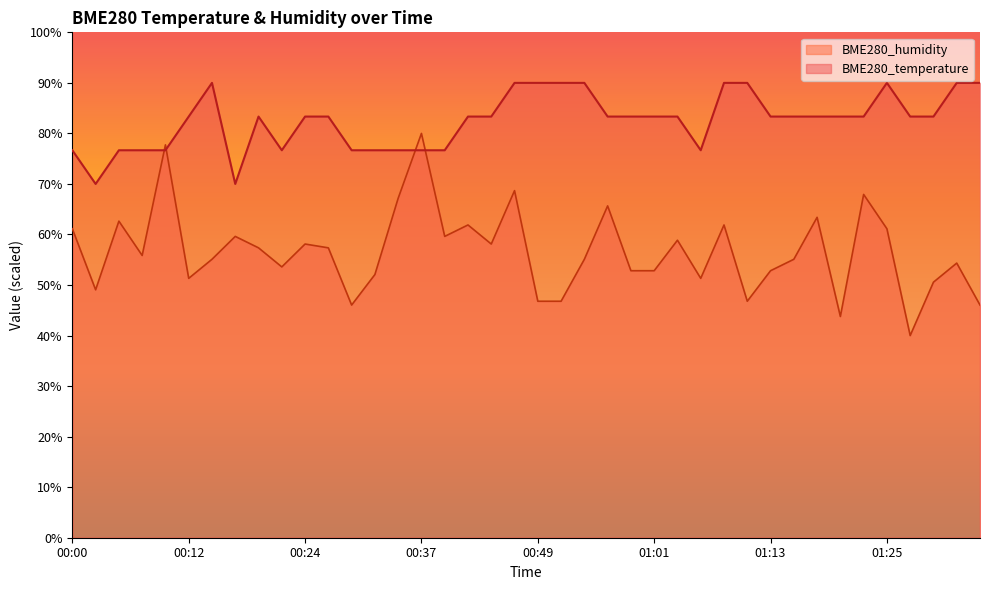

What is the value of the BME280_temperature point at the 26th from the left?

83.3